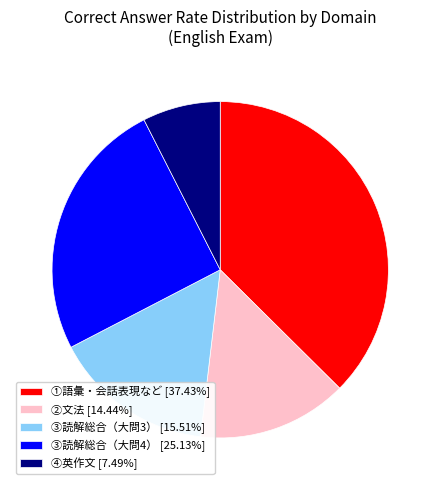

Does any single category account for the majority?

No